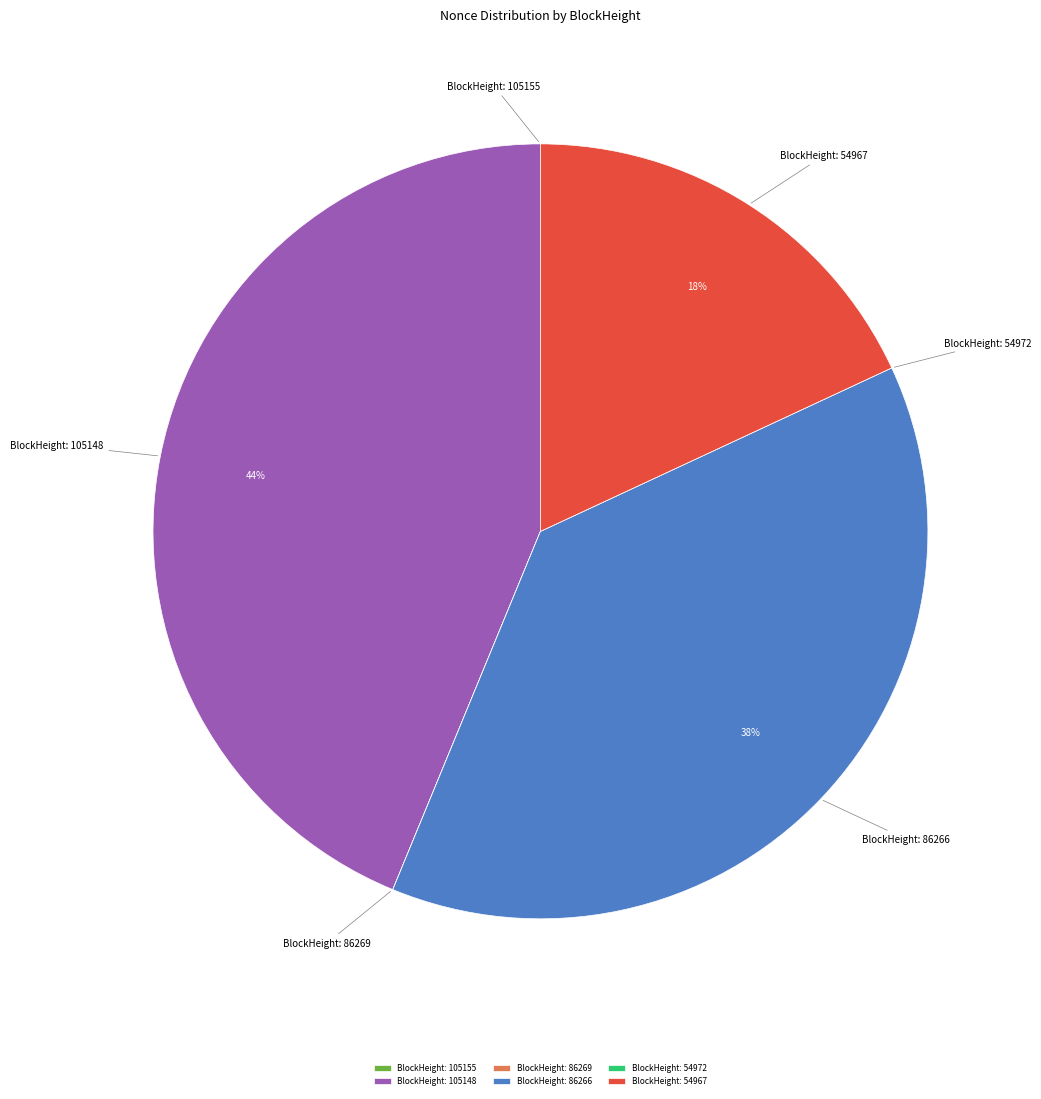

Which category has the biggest portion of the pie?

BlockHeight: 105148